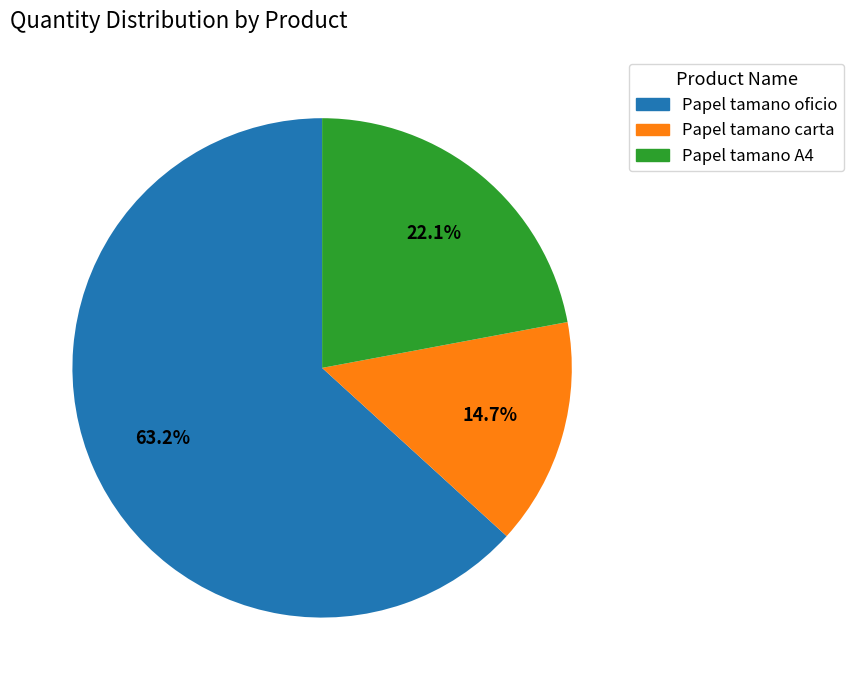

To the nearest percent, what is the average slice percentage?

33%